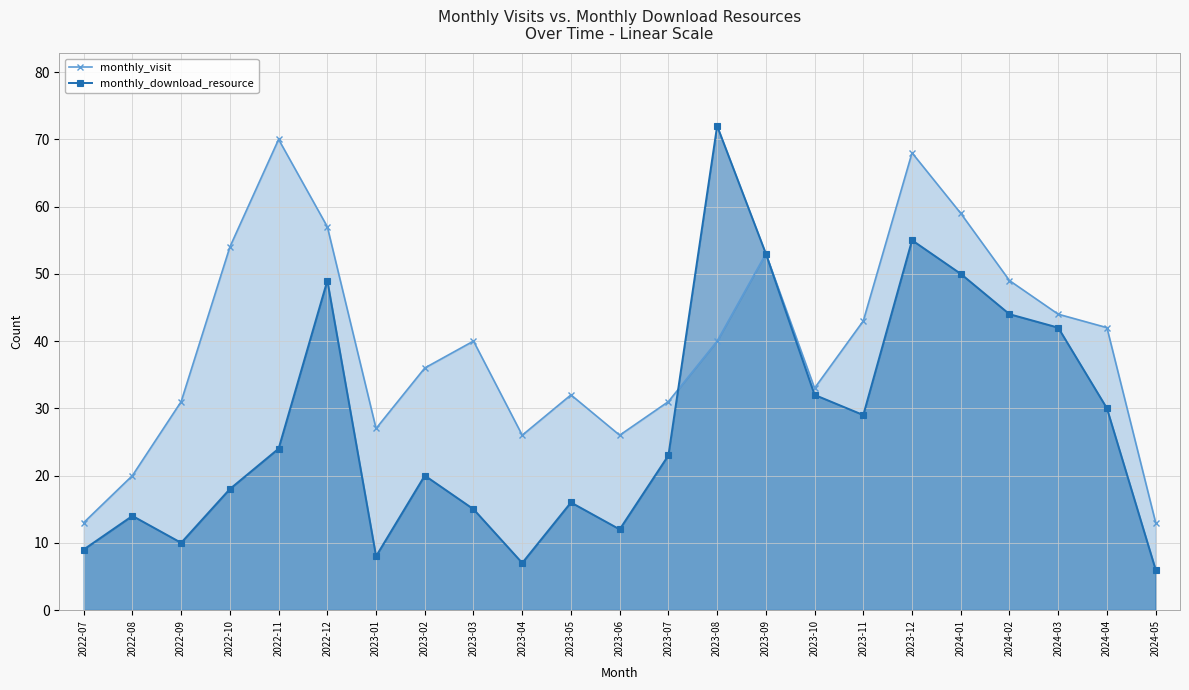

Rank the categories by monthly_download_resource value from lowest to highest.

2024-05, 2023-04, 2023-01, 2022-07, 2022-09, 2023-06, 2022-08, 2023-03, 2023-05, 2022-10, 2023-02, 2023-07, 2022-11, 2023-11, 2024-04, 2023-10, 2024-03, 2024-02, 2022-12, 2024-01, 2023-09, 2023-12, 2023-08